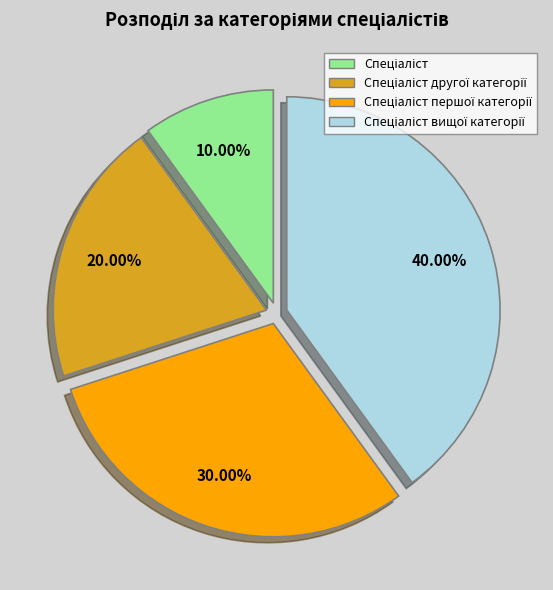

Is there a majority slice in this chart?

No